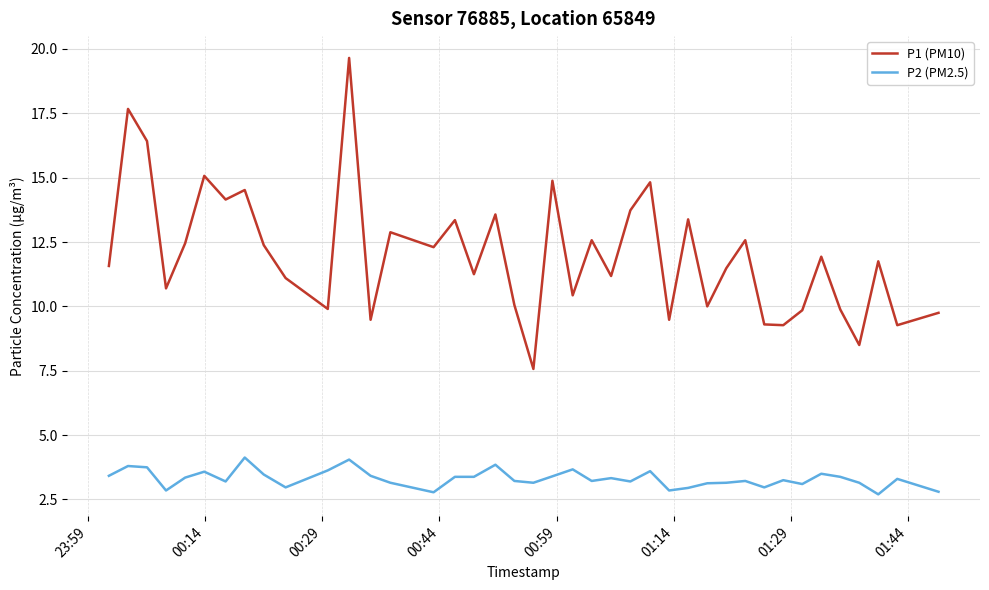

Which series has the largest total across all categories?

P1 (PM10)